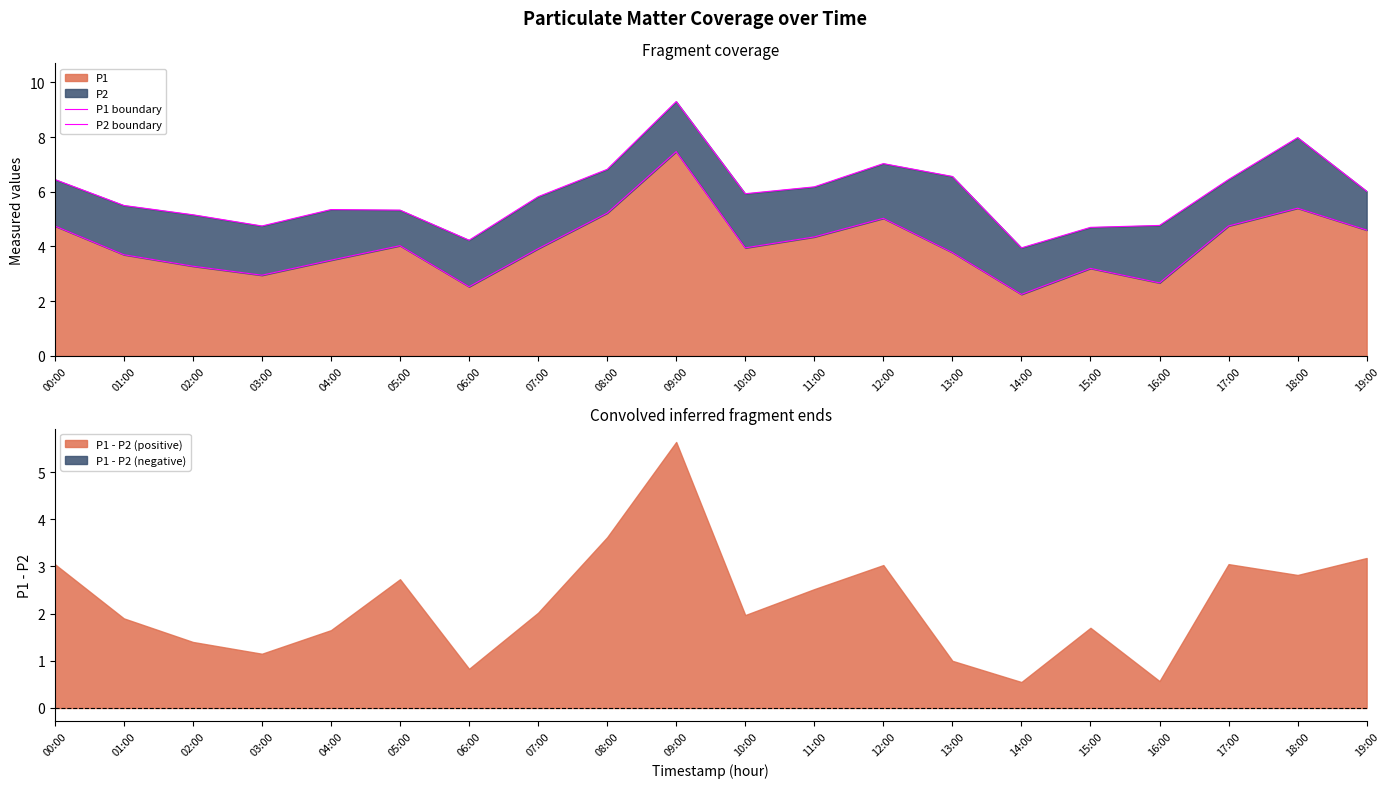

What is the difference between the P1 boundary values at 08:00 and 15:00?

2.0